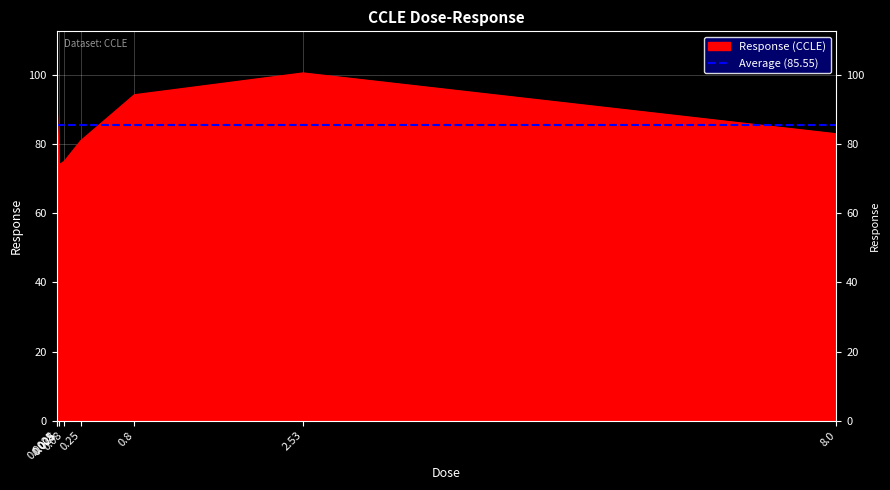

Which has a higher value, 0.025 or 2.53?

2.53